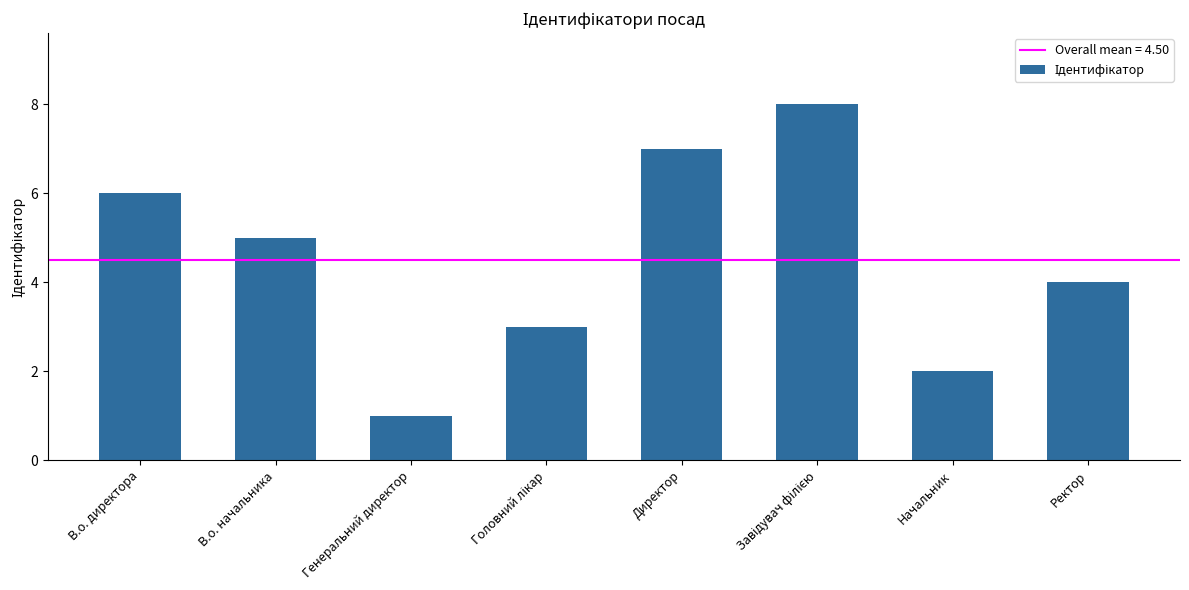

What is the value of the 4th bar from the left?

3